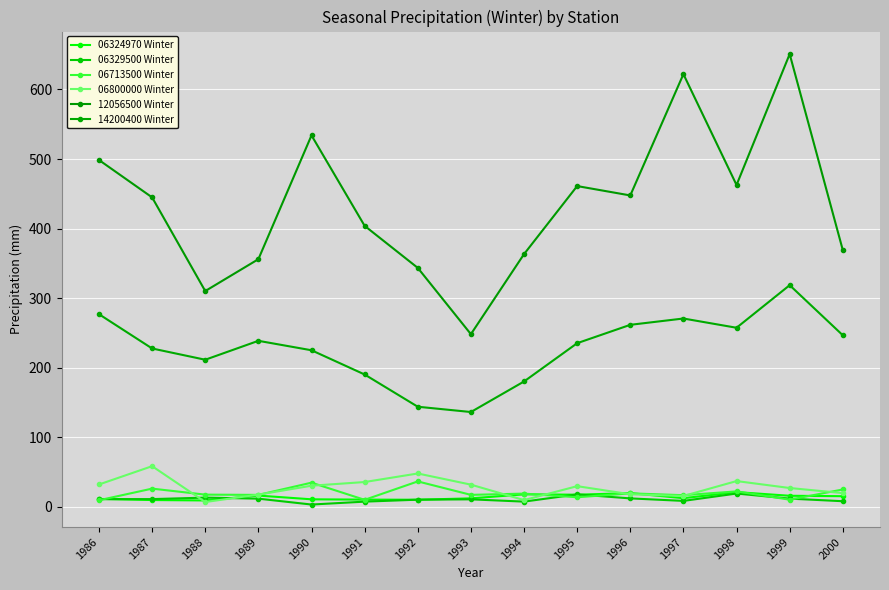

What is the difference between the maximum and minimum values in the 06800000 Winter series?

51.5